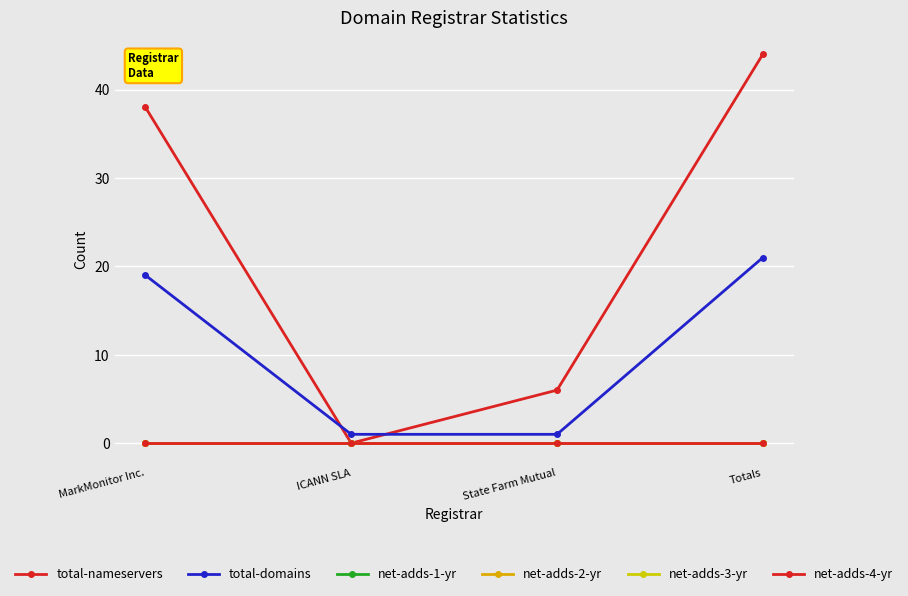

At which category is the sum across all series the highest?

Totals